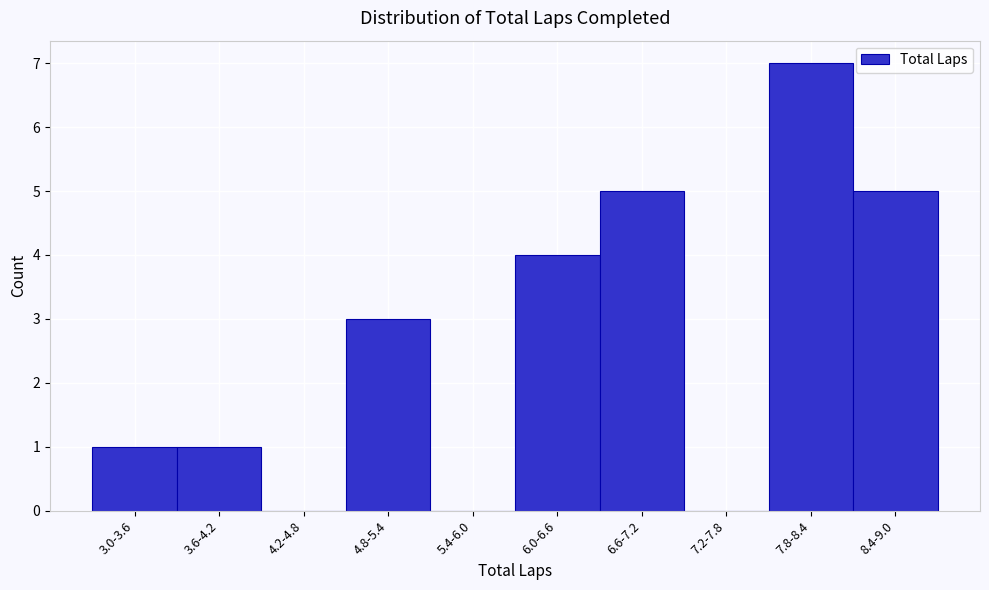

Reading left to right, transcribe all the data shown in this chart.

3.0-3.6=1	3.6-4.2=1	4.2-4.8=0	4.8-5.4=3	5.4-6.0=0	6.0-6.6=4	6.6-7.2=5	7.2-7.8=0	7.8-8.4=7	8.4-9.0=5